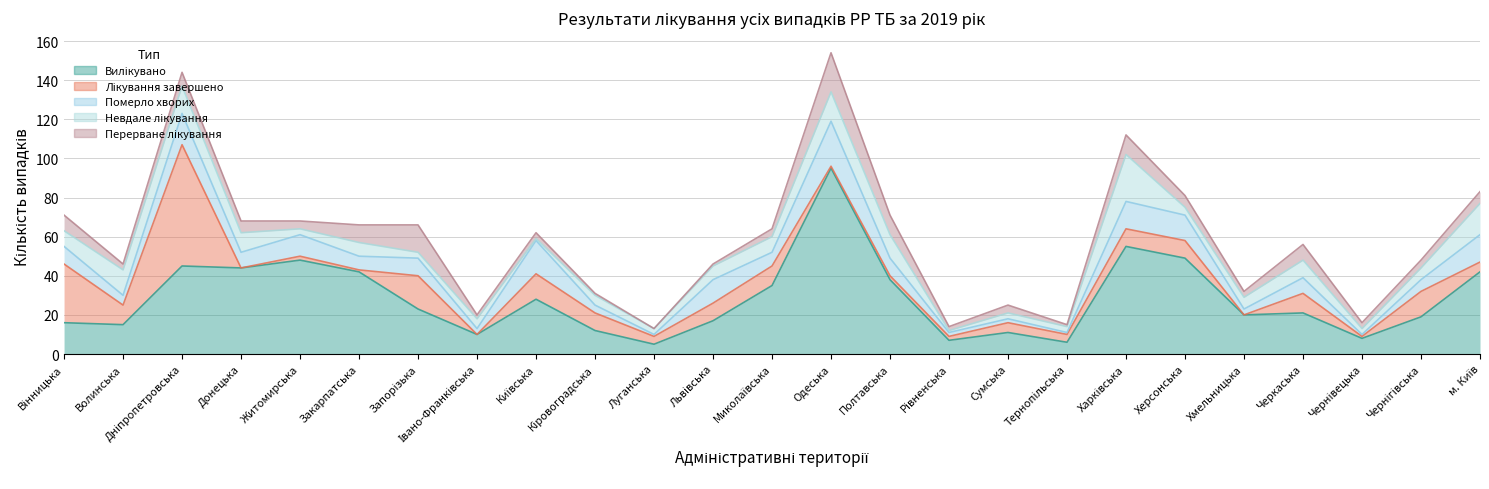

At which label does Вилікувано first exceed 21?

Дніпропетровська